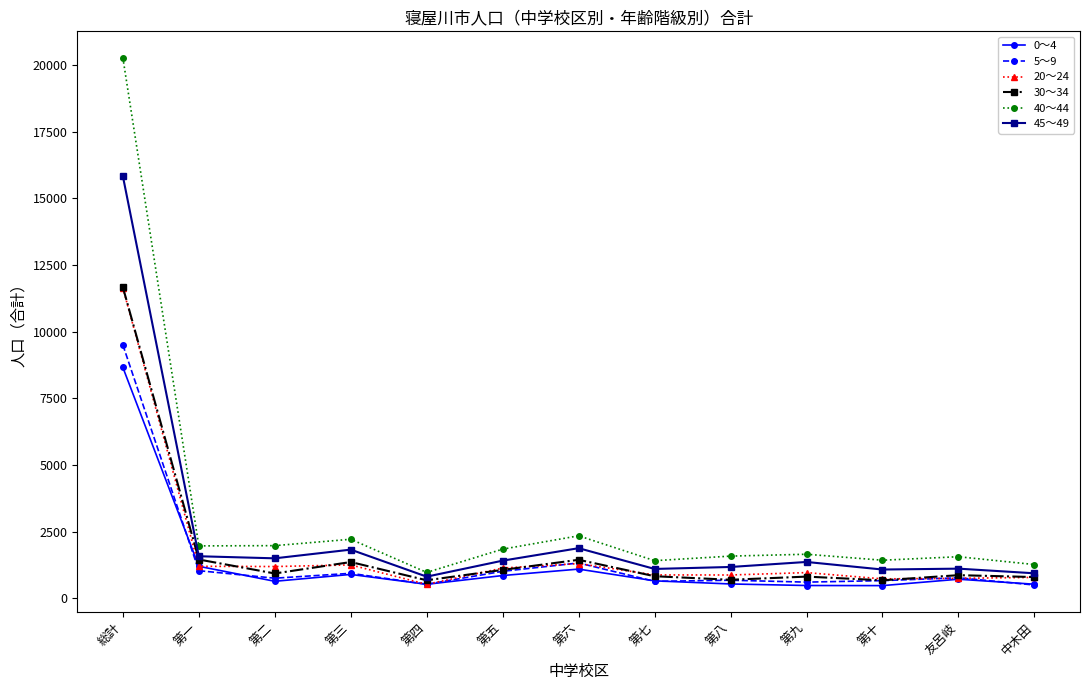

What position from the left is 総計?

1